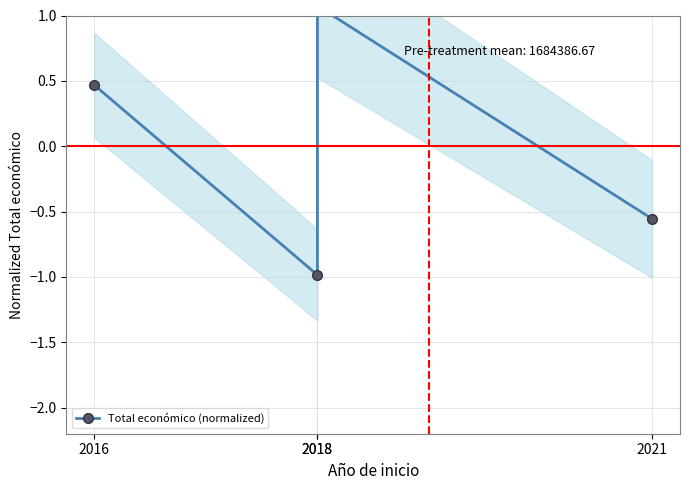

How many data points does each series have?

4